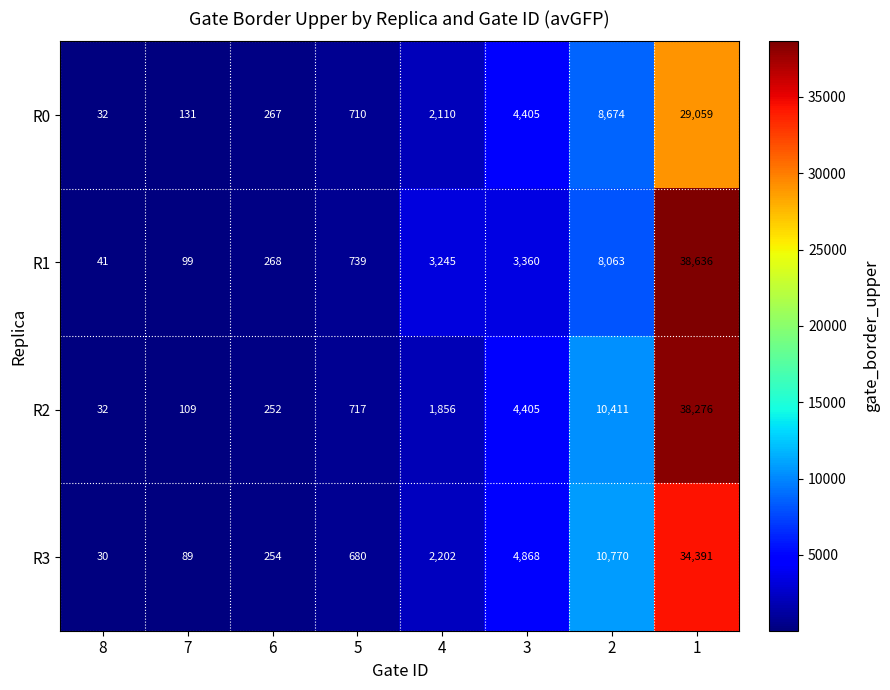

The R2 series shows 347 at 6. True or false?

False